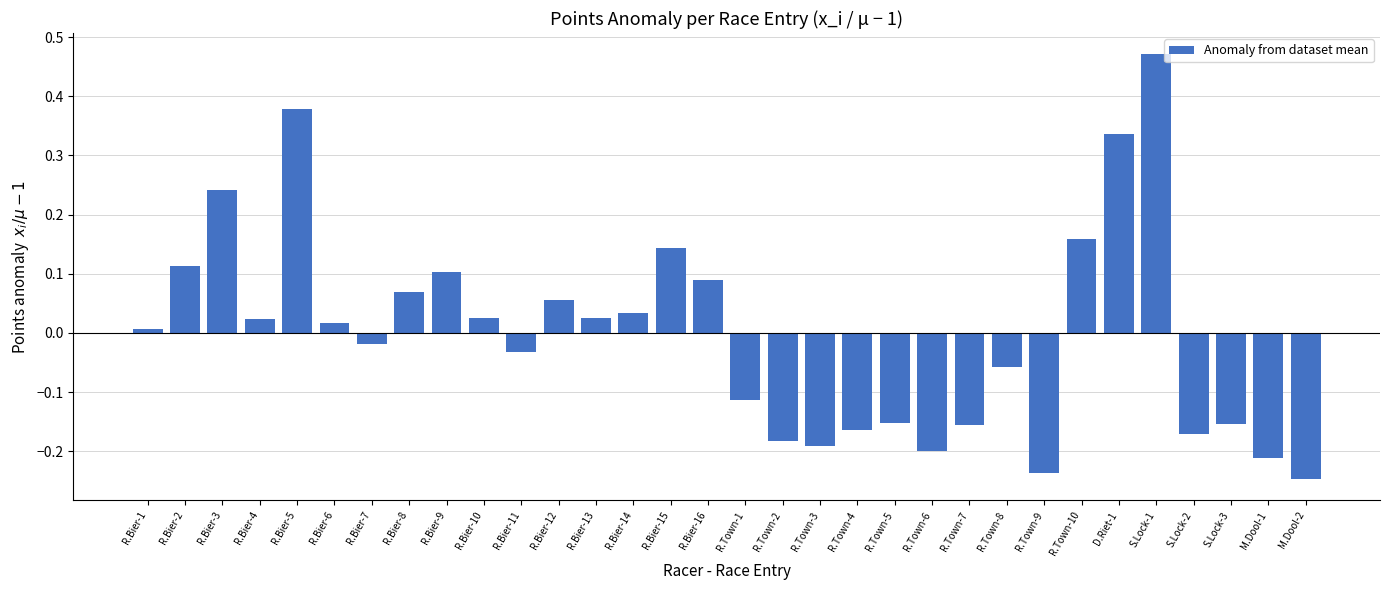

Which category has the highest value across all series?

S.Lock-1